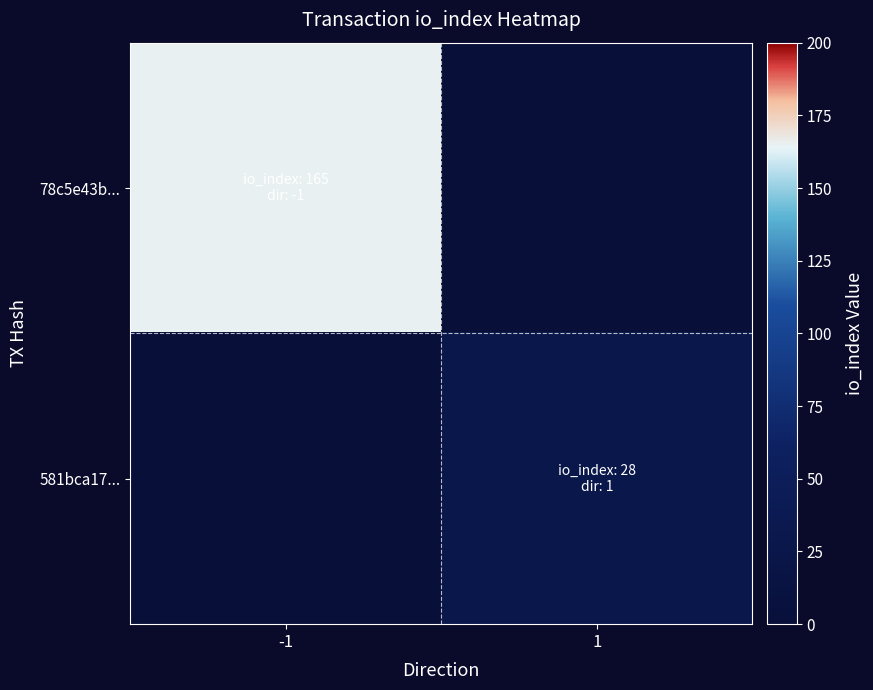

Reading left to right, transcribe all the data shown in this chart.

78c5e43b...: -1=165	1=0
581bca17...: -1=0	1=28